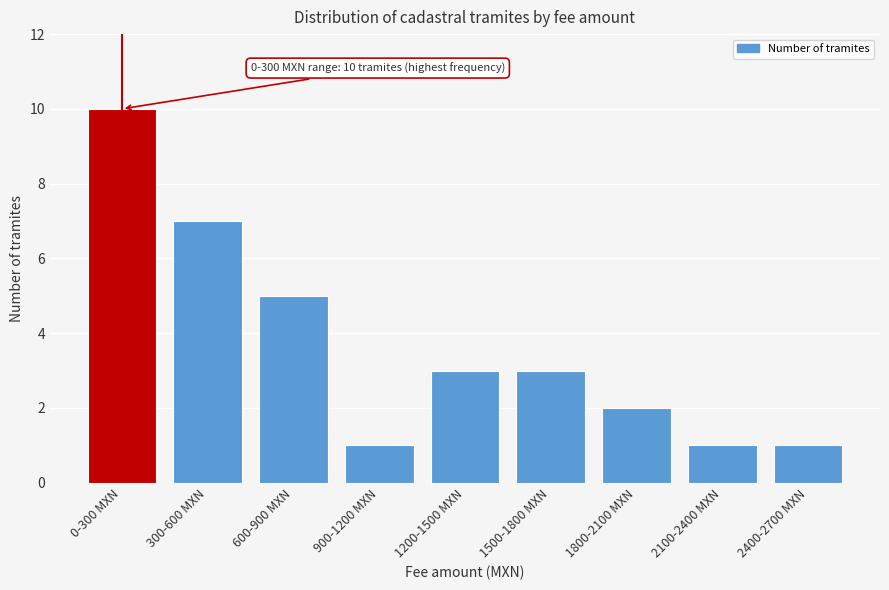

Reading left to right, transcribe all the data shown in this chart.

0-300 MXN=10	300-600 MXN=7	600-900 MXN=5	900-1200 MXN=1	1200-1500 MXN=3	1500-1800 MXN=3	1800-2100 MXN=2	2100-2400 MXN=1	2400-2700 MXN=1